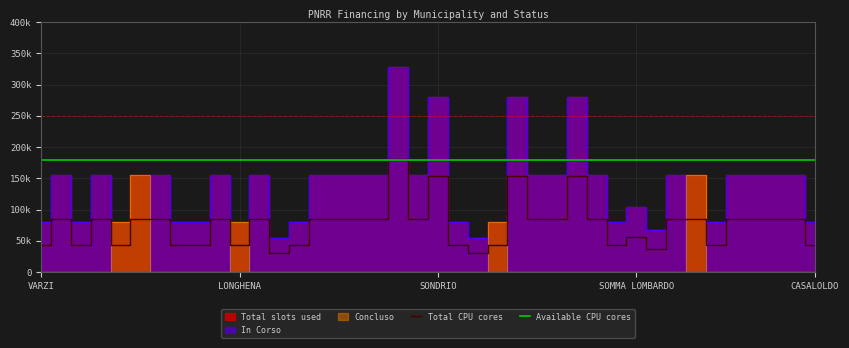

What is the value of the In Corso point at the 28th from the left?

280932.0